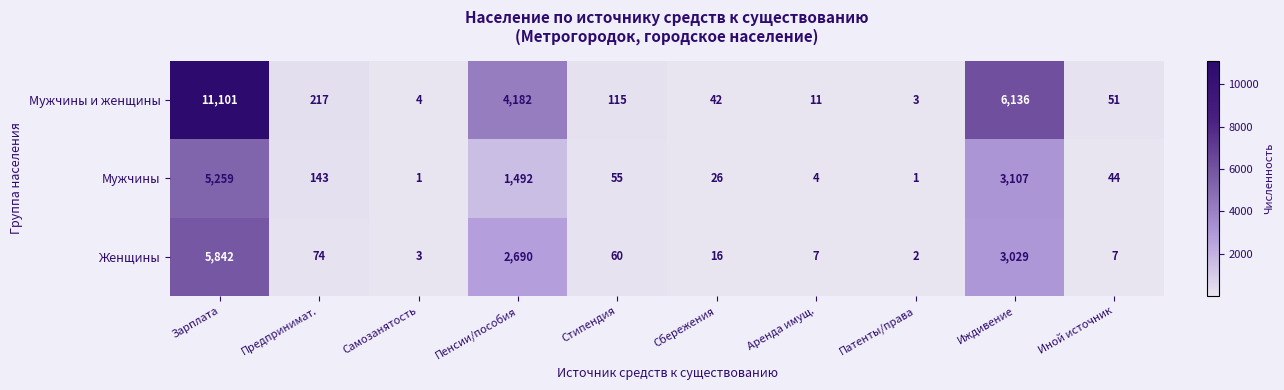

What is the difference between the highest and lowest values at Иной источник?

44